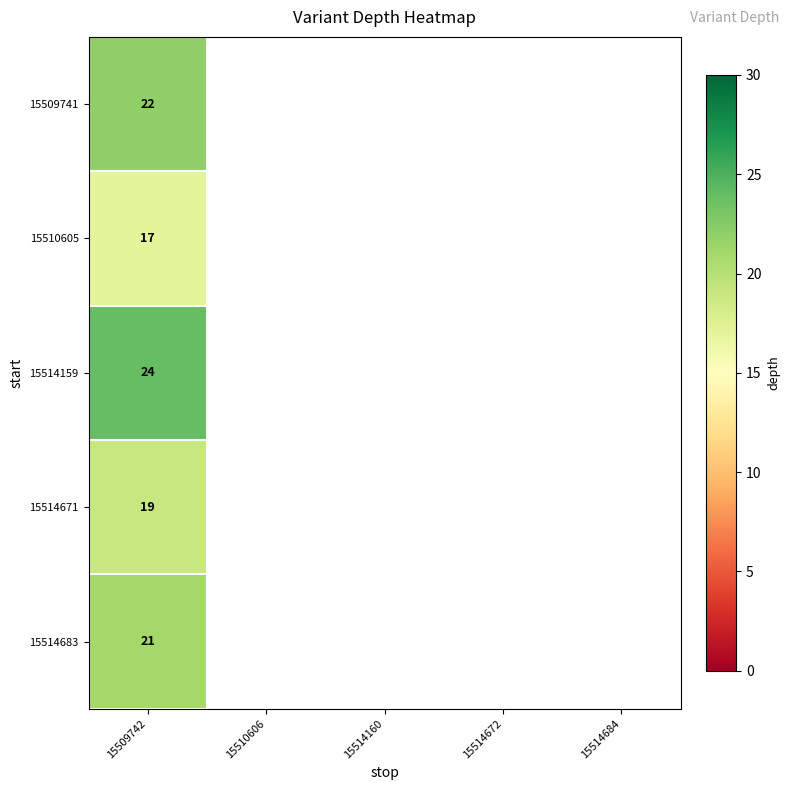

Is it true that 15509741 equals 39 at 15509742?

False